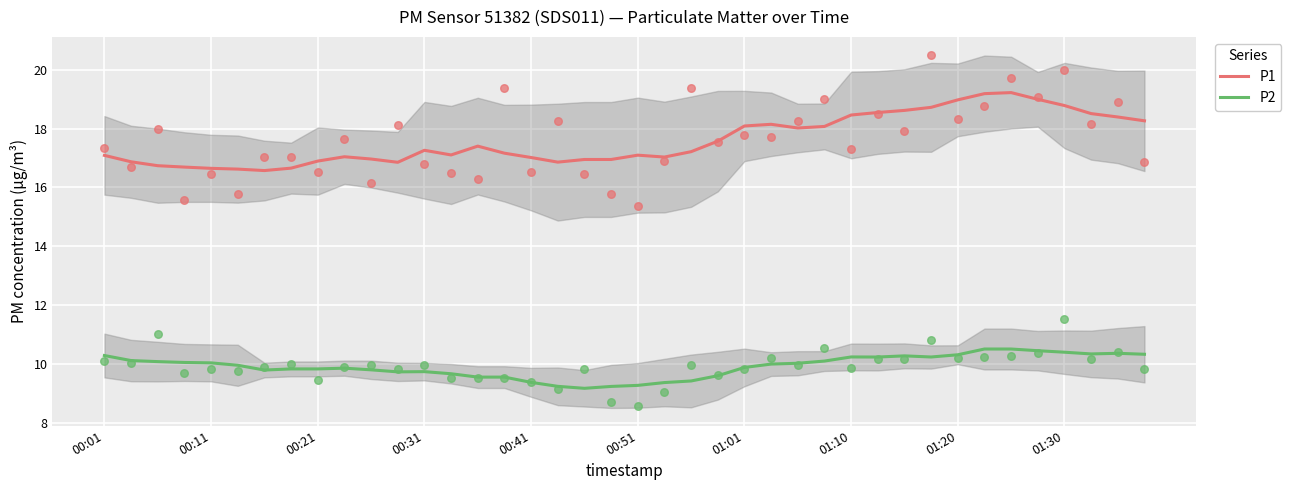

Is the value of P1 at 27 greater than the value of P2 at 31?

Yes